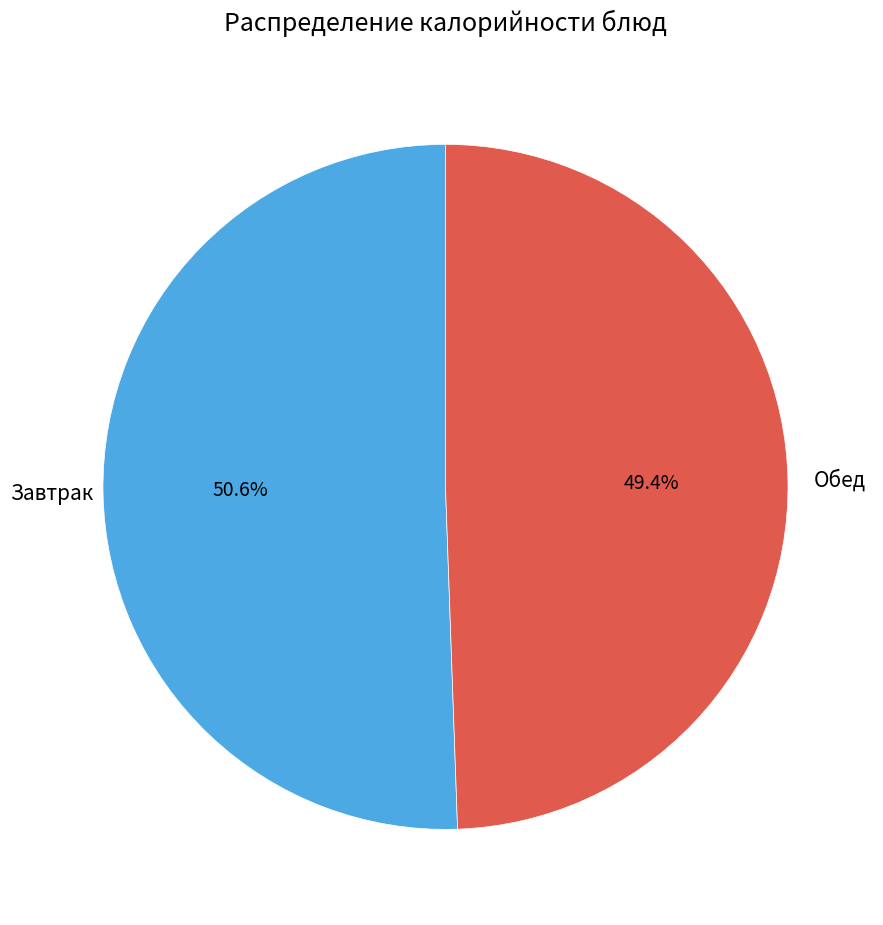

Does any single category account for the majority?

Yes